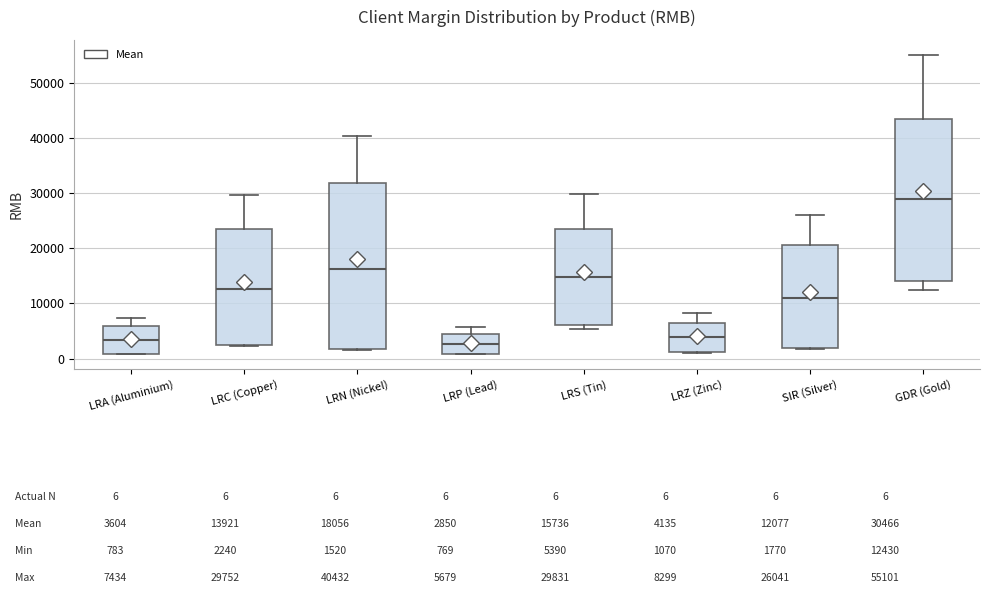

Where is the upper edge of the box for LRZ (Zinc) on the y-axis? The values are not printed on the chart, so give them approximately, as read against the axis.

7000